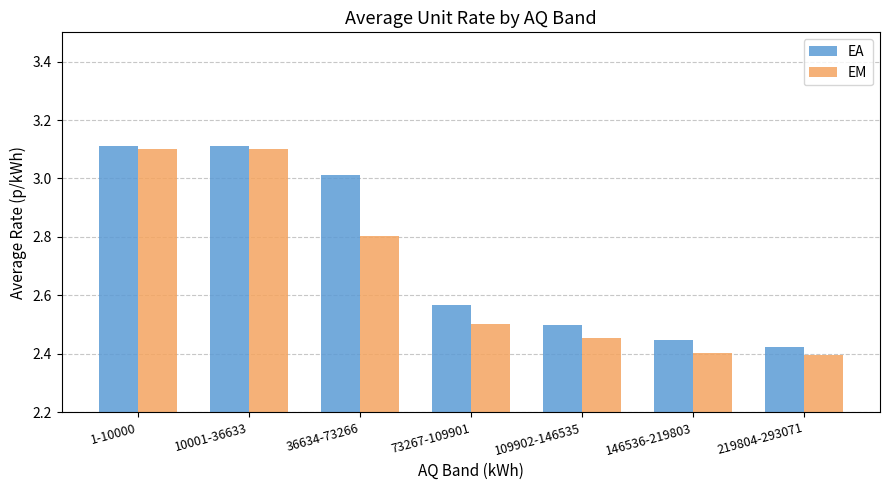

What is the label of the 7th bar from the right?

1-10000